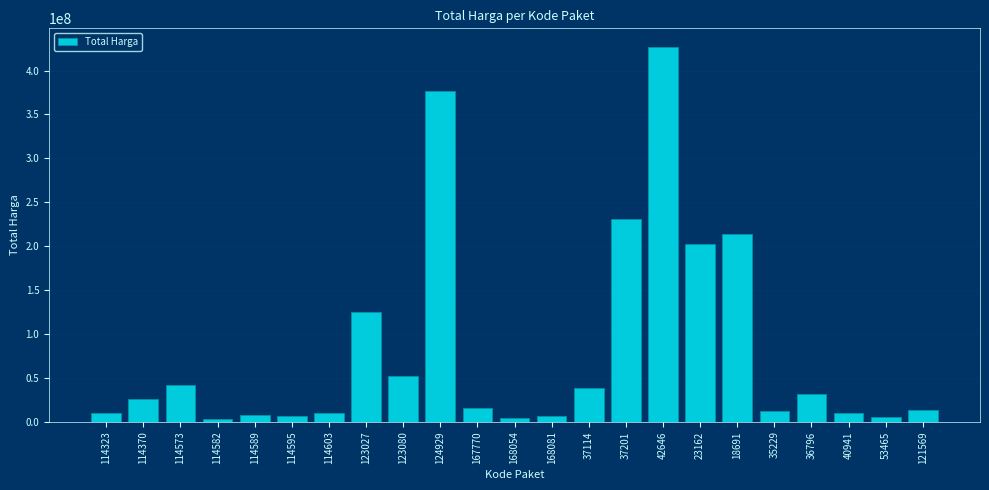

The chart shows a value of 74852670 at 114573. True or false?

False